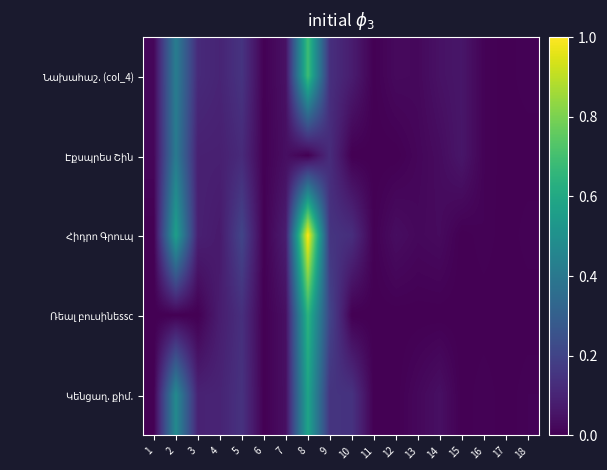

At 12, list the series in order from smallest to largest.

Էքսպրես Շին, Ռեալ բուսինեssс, Կենցաղ. քիմ., Նախահաշ. (col_4), Հիդրո Գրուպ